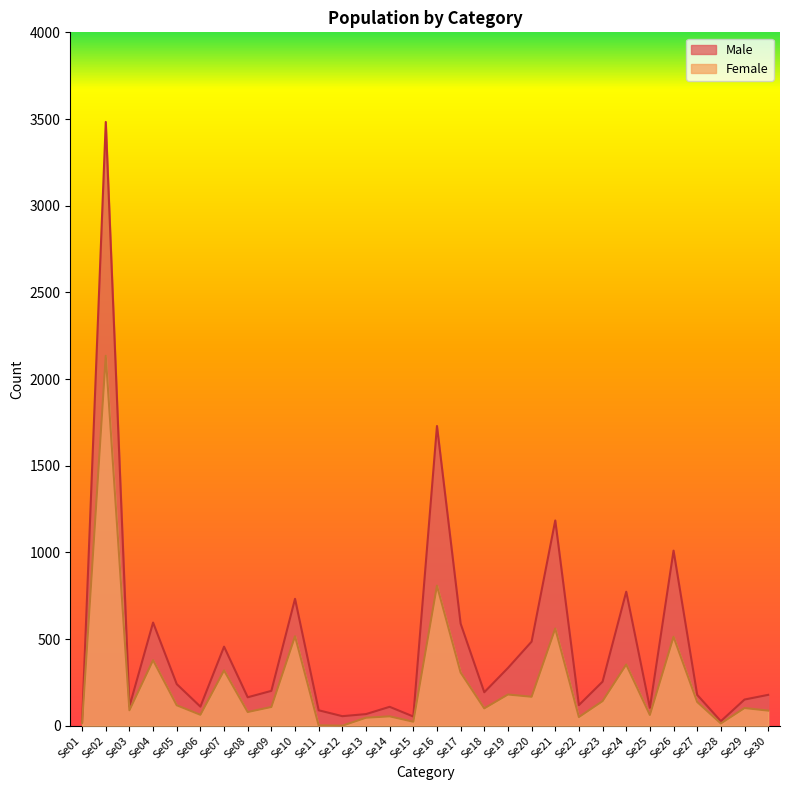

What is the approximate value of Male at Se09?

201